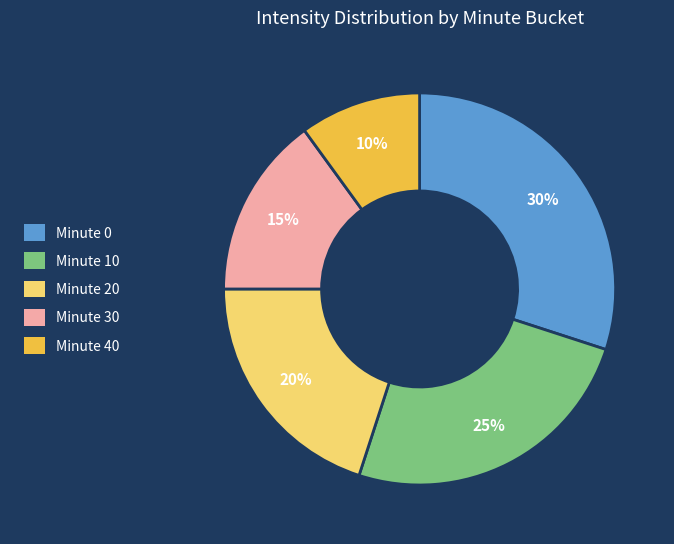

To the nearest percent, what is the difference between the largest and smallest slice percentages?

20%